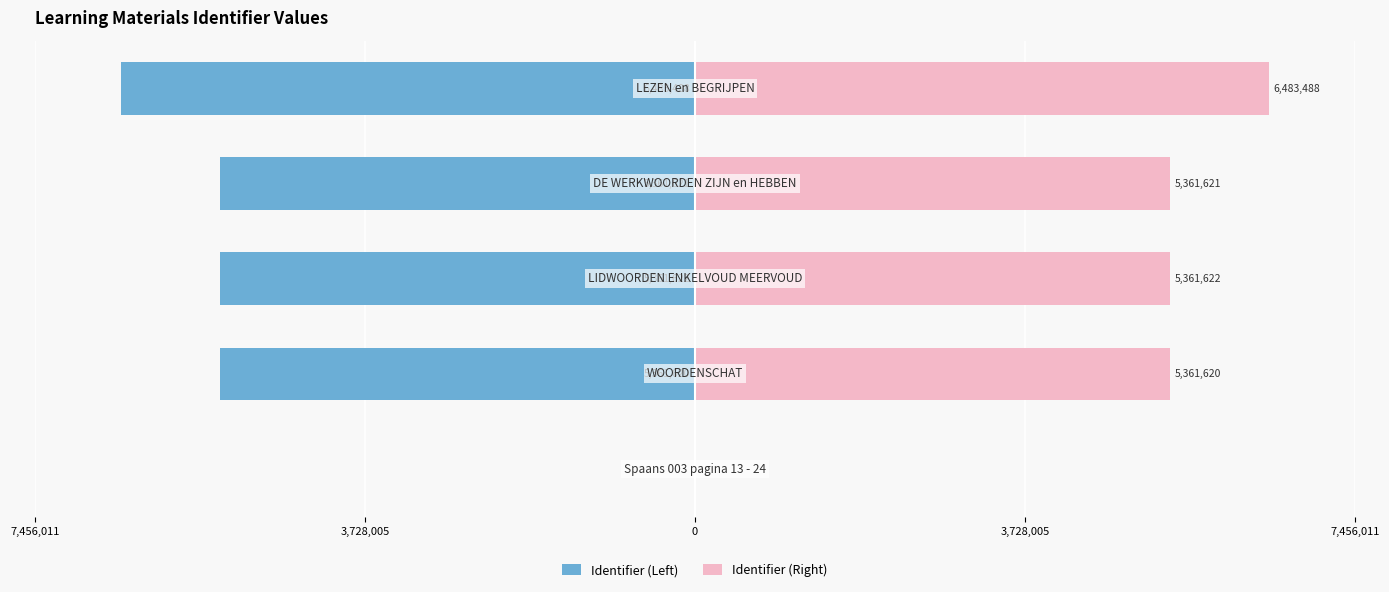

What is the maximum value shown in the chart?

6483488